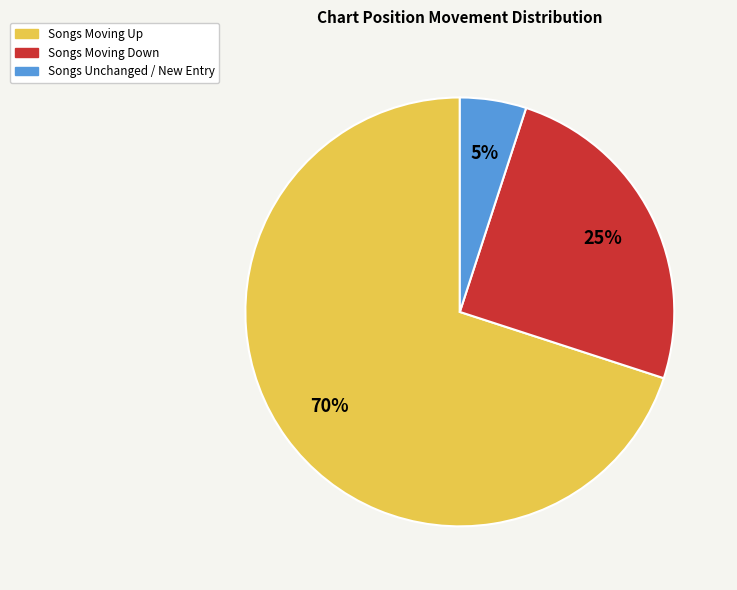

Is there any slice that represents more than half of the pie?

Yes